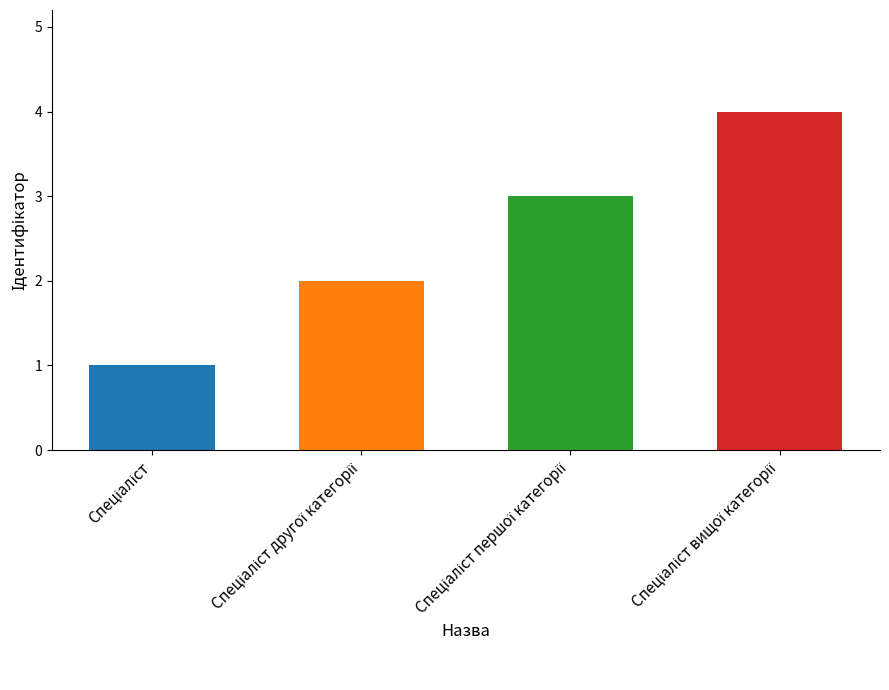

How many bars are there in total?

4